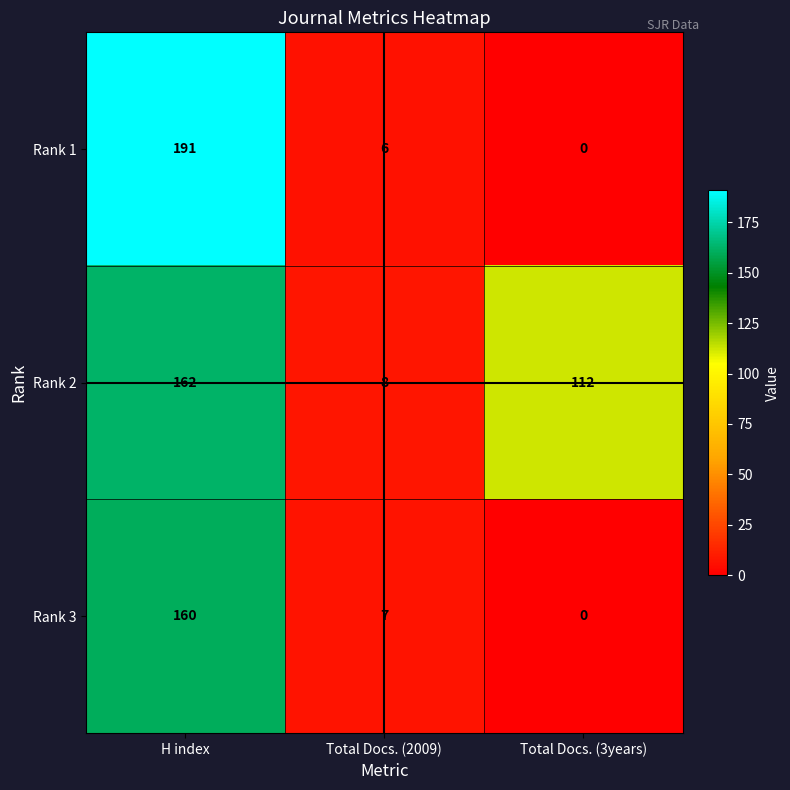

List the series in order of their peak value, lowest first.

Rank 3, Rank 2, Rank 1